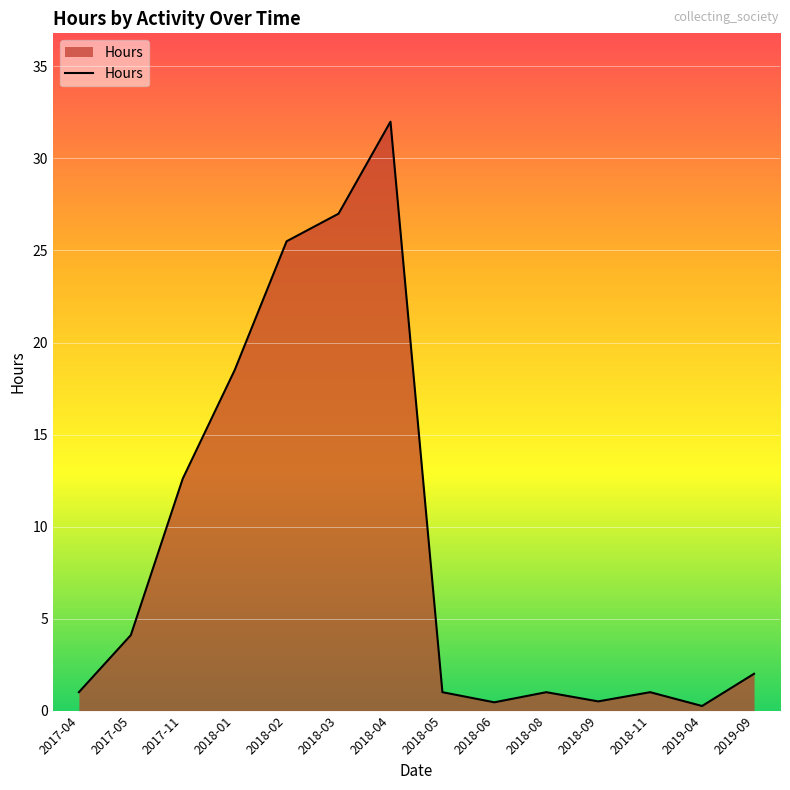

Where is the data nearest to the value 16?

2018-01